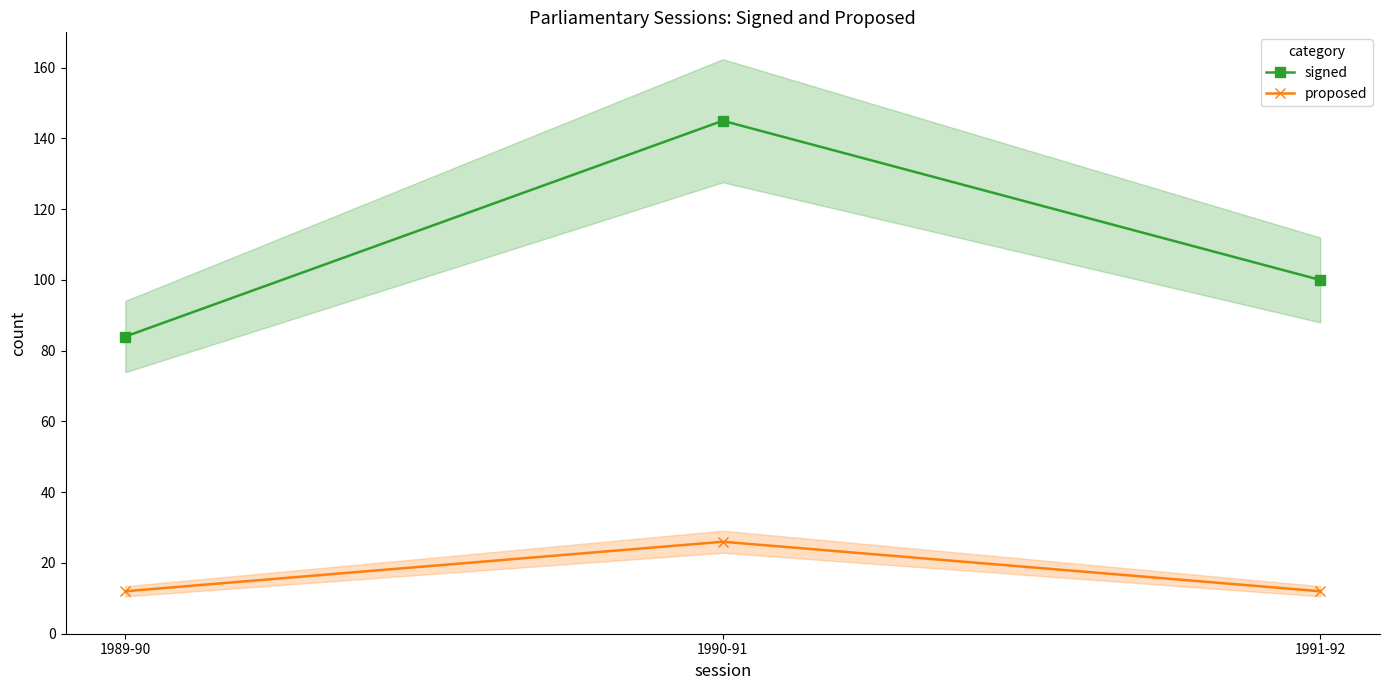

Is the value of signed at 1991-92 greater than the value of proposed at 1991-92?

Yes